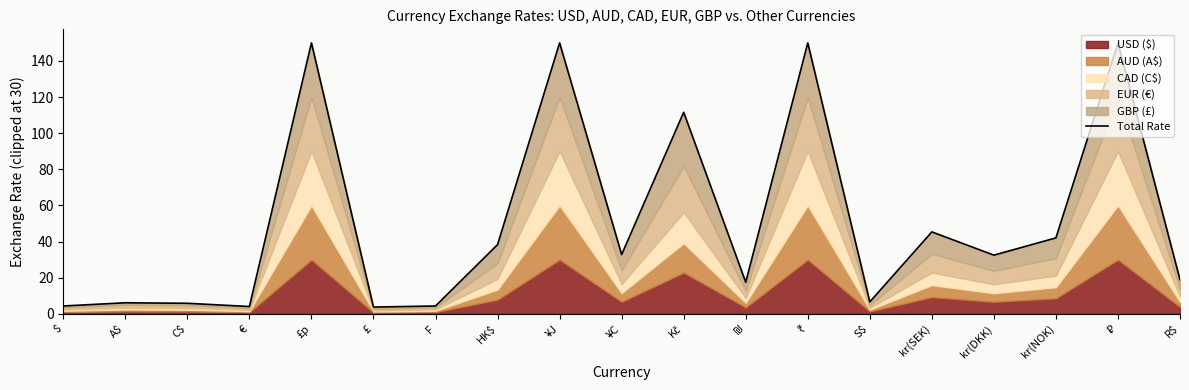

Approximately how many times larger is the value at Kč compared to kr(DKK)?

3.4